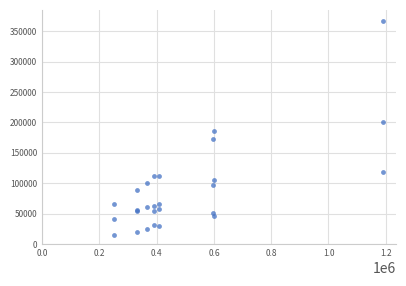

What Y value in the scatter plot is closest to 191287?

185772